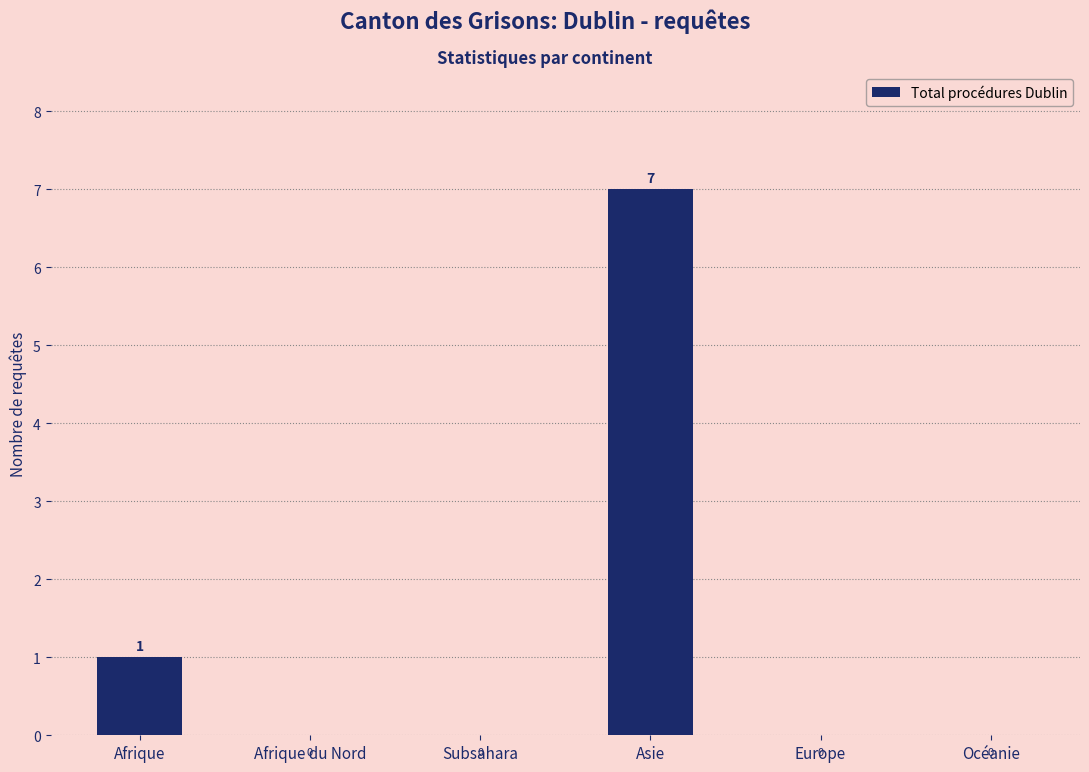

Between Asie and Océanie, which is larger?

Asie